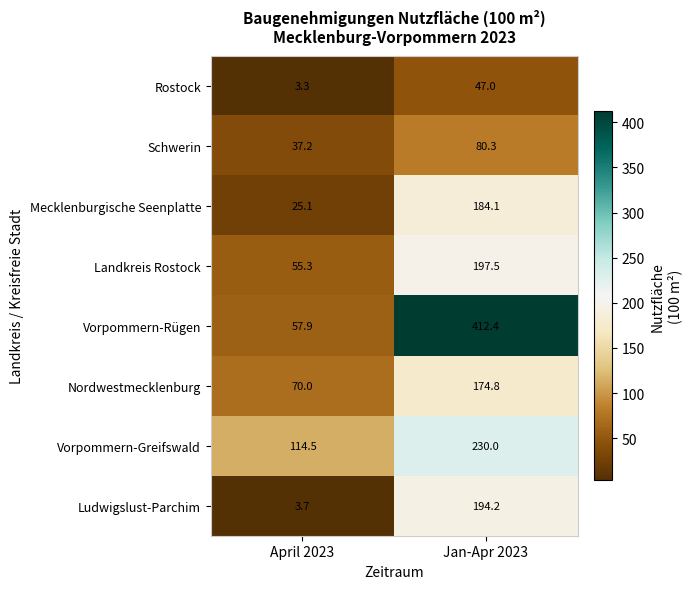

Which series has the largest total across all categories?

Vorpommern-Rügen